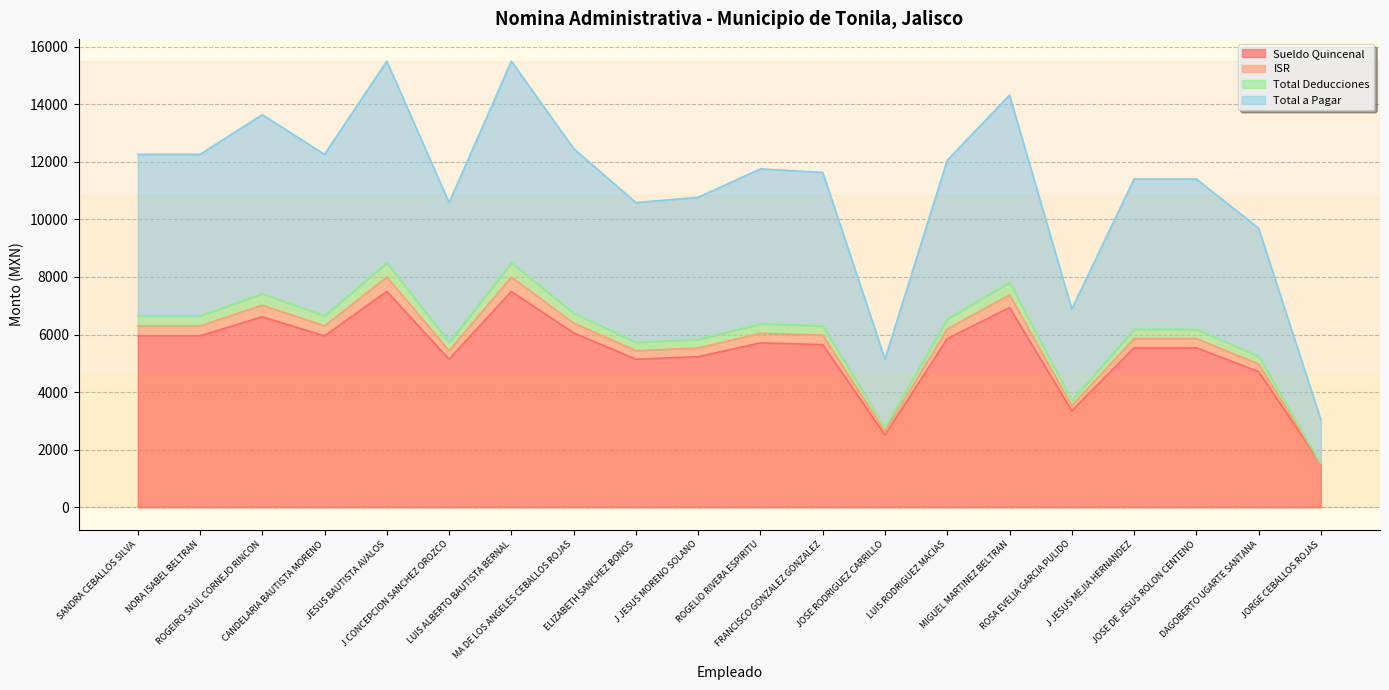

Does the chart have visible grid lines?

Yes